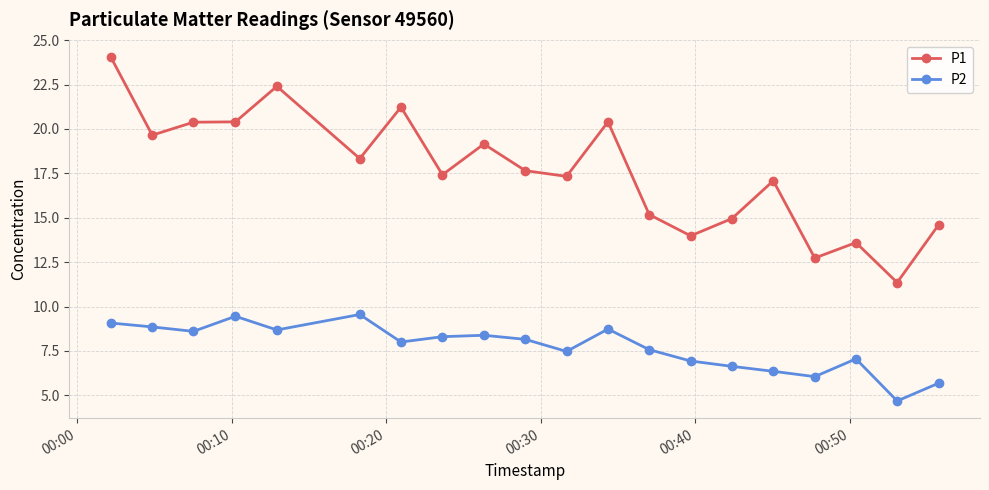

What is the difference between the second highest and second lowest values in the P1 series?

9.7